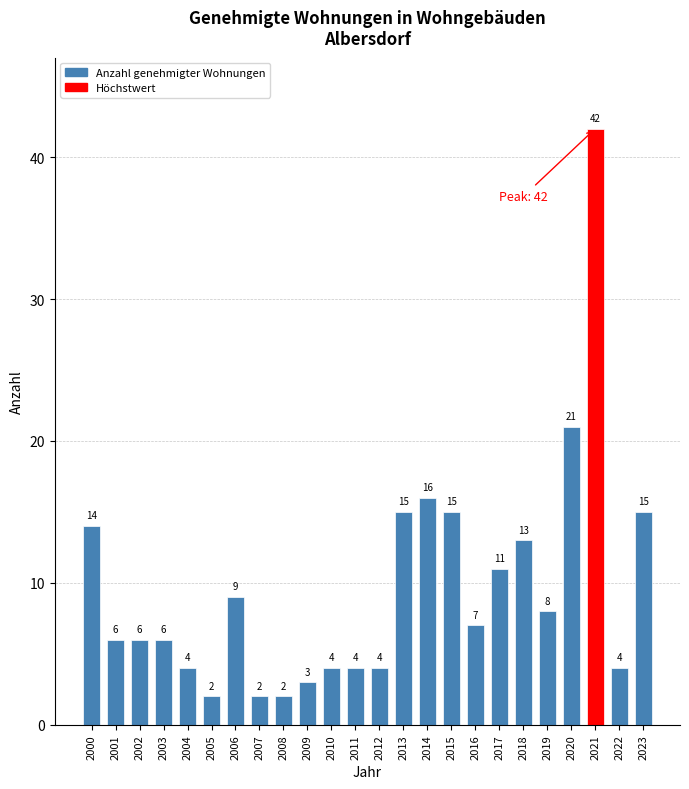

True or false: the data shows 2 at 2005.

True